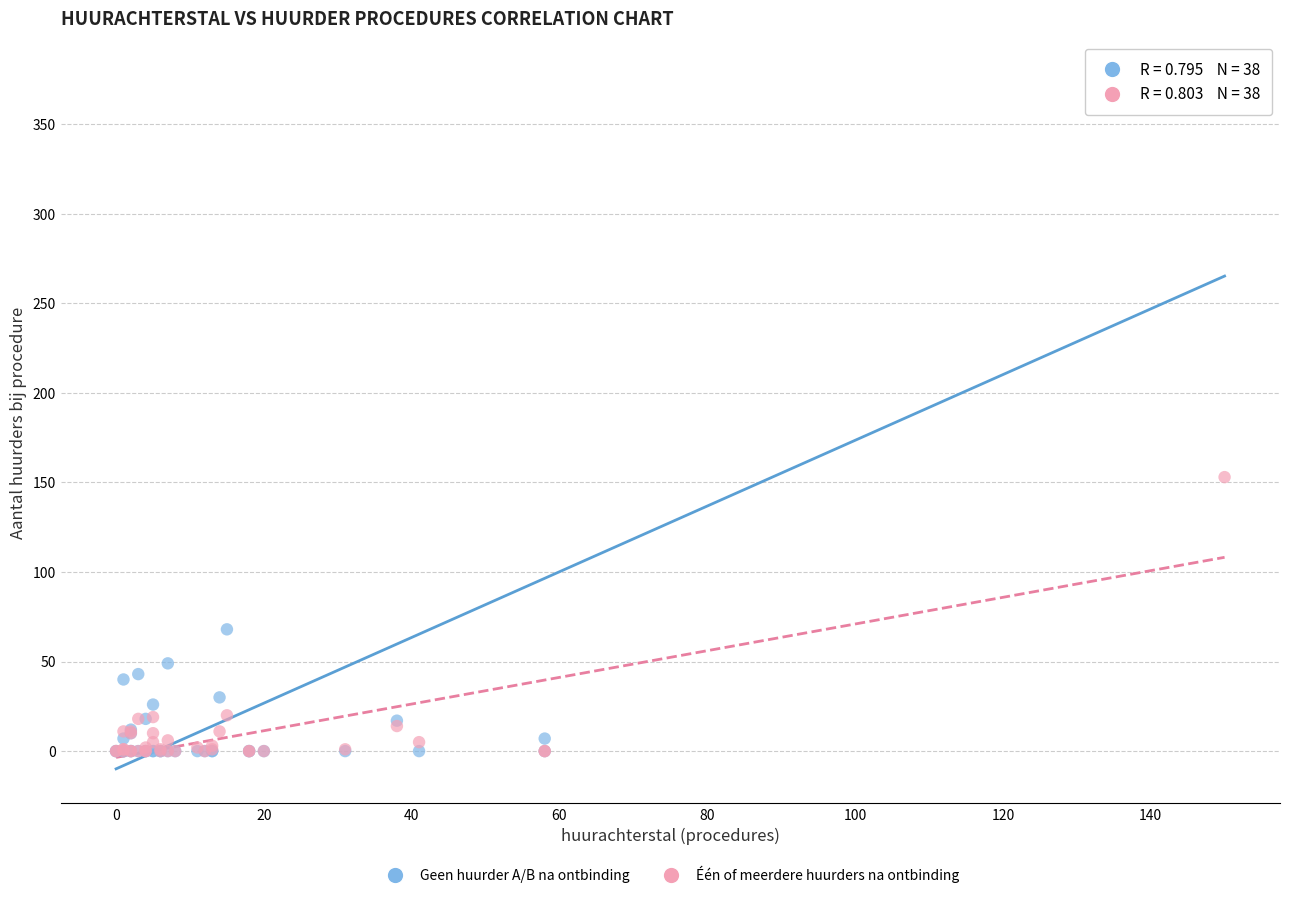

Across all series, what Y value is closest to 188?

153